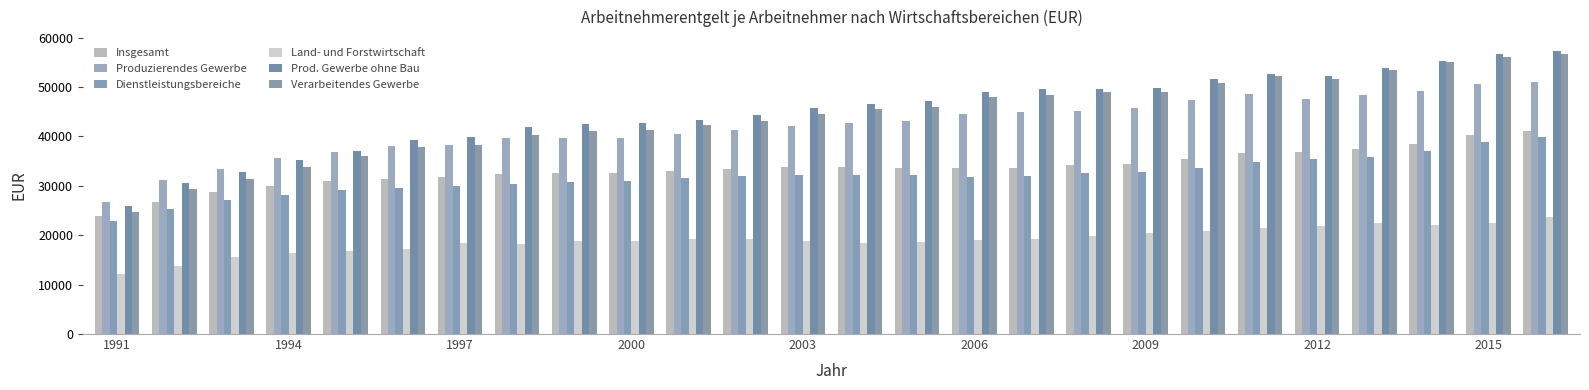

How many data points in Dienstleistungsbereiche are less than 31953?

13